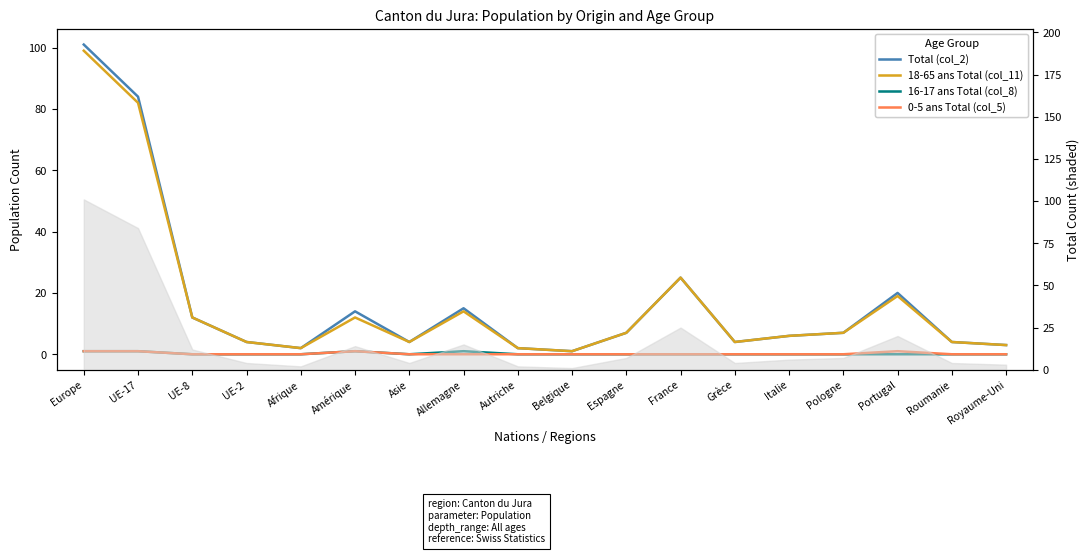

Which series changed the most between Grèce and Royaume-Uni?

Total (col_2)